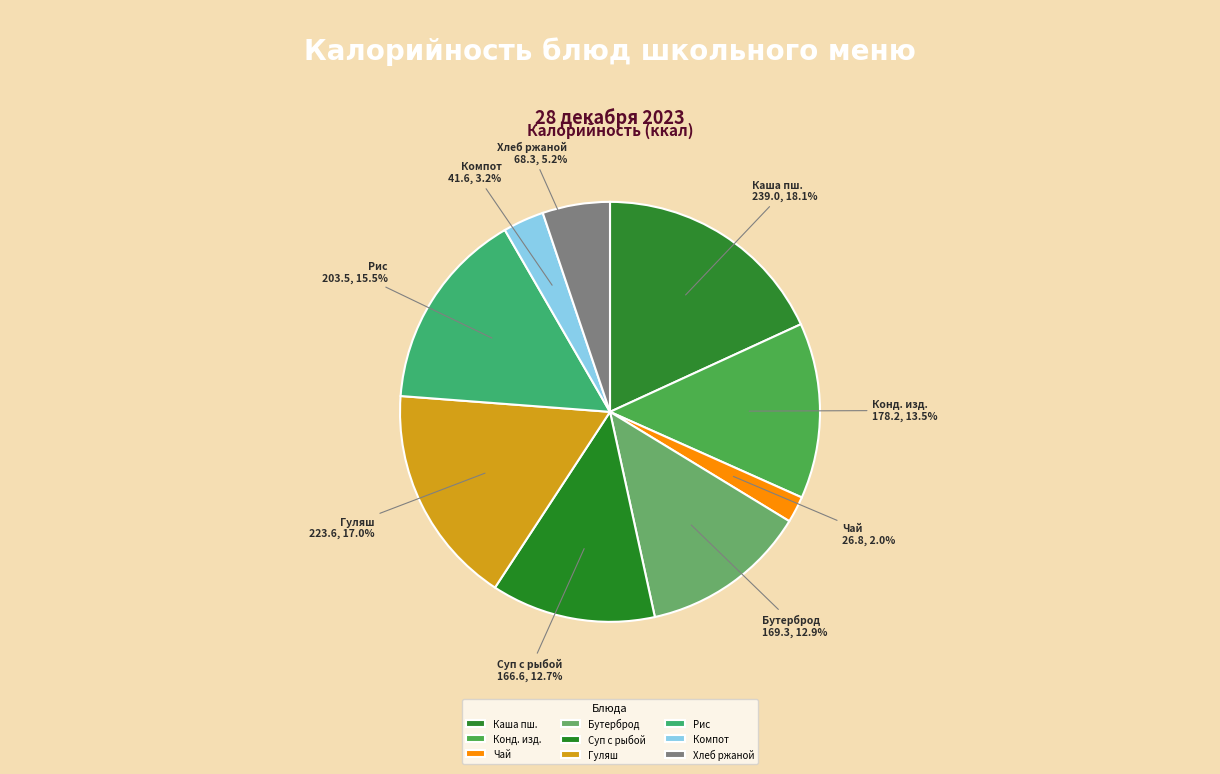

What is the smallest slice in the pie chart?

Чай